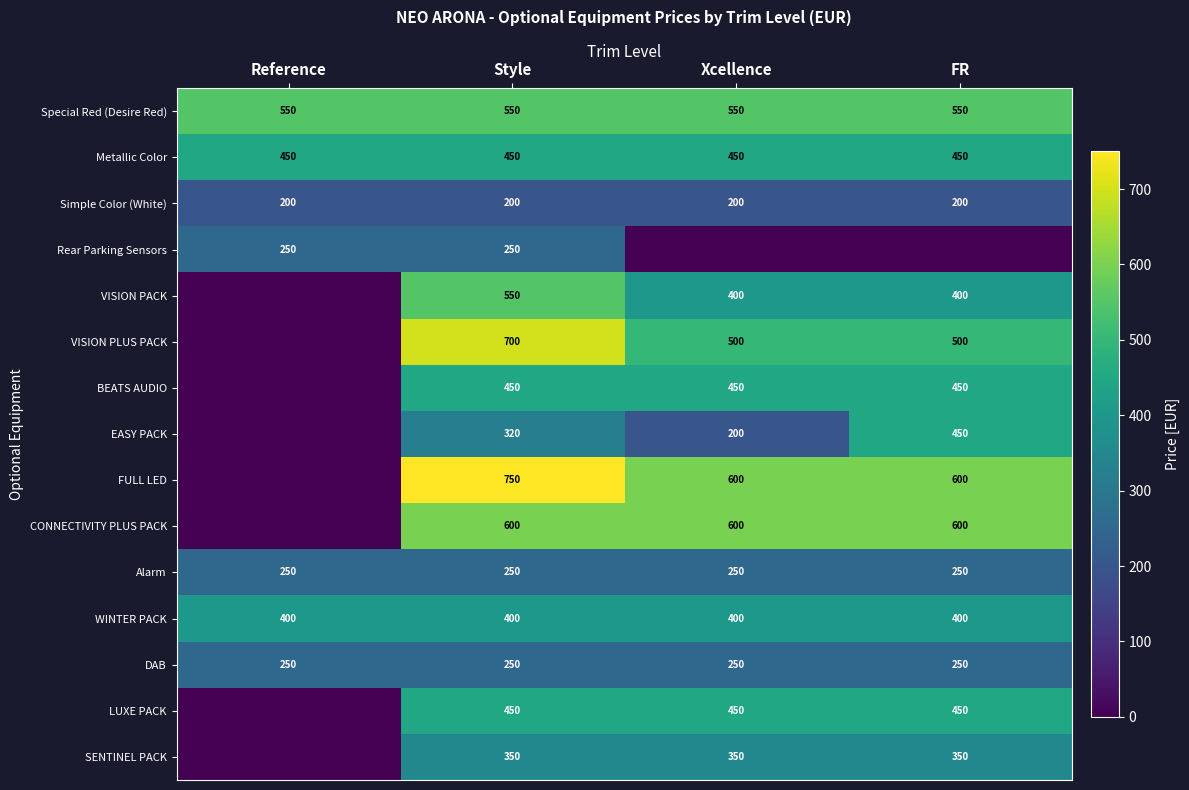

What is the total value across all series at FR?

5900.1